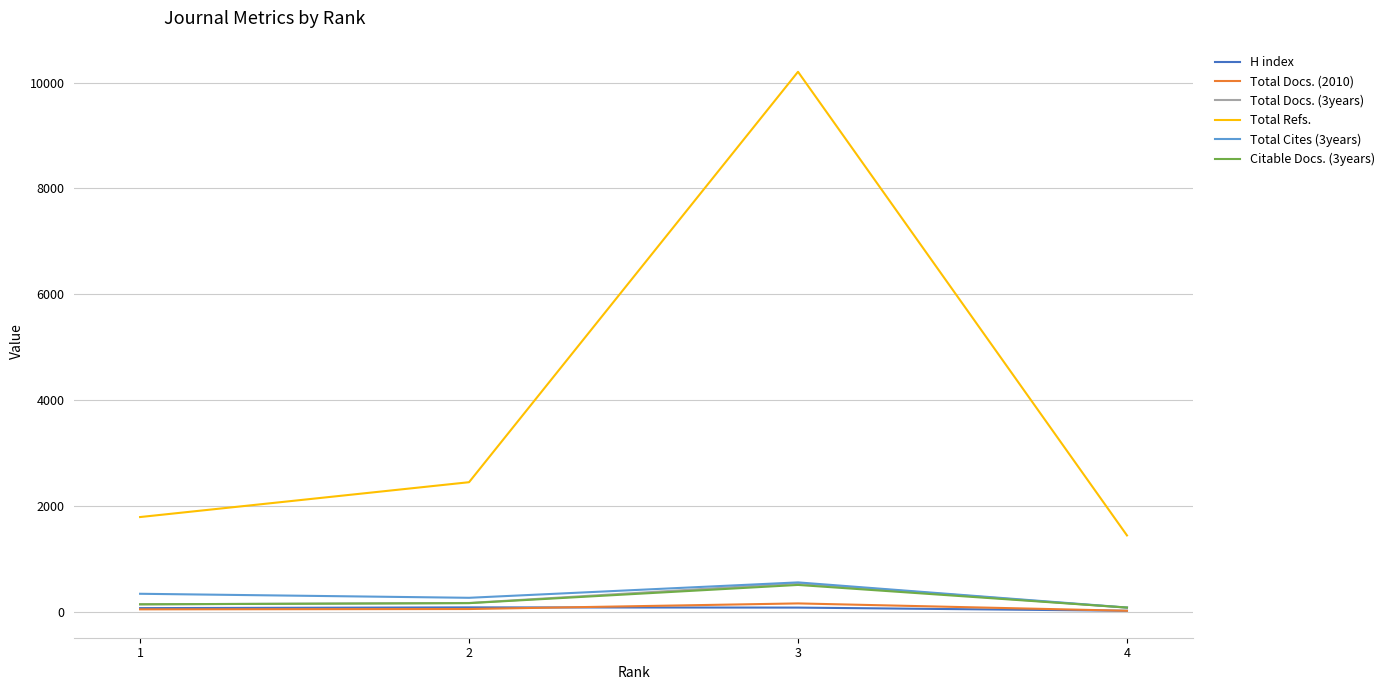

Which series changed the most between 2 and 3?

Total Refs.